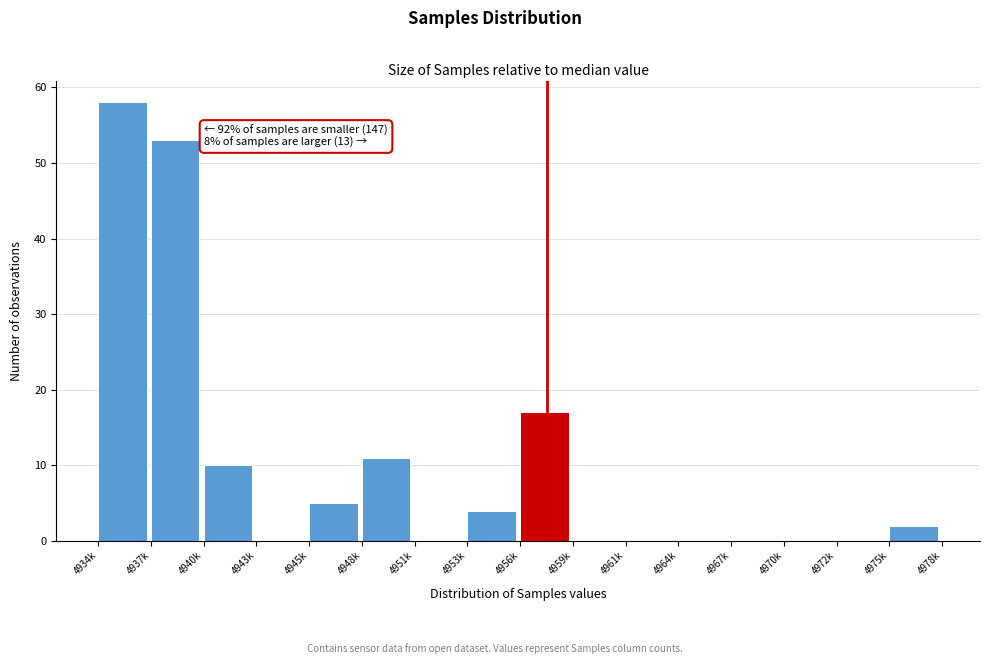

Reading left to right, transcribe all the data shown in this chart.

4934k=58	4937k=53	4940k=10	4943k=0	4945k=5	4948k=11	4951k=0	4953k=4	4956k=17	4959k=0	4961k=0	4964k=0	4967k=0	4970k=0	4972k=0	4975k=2